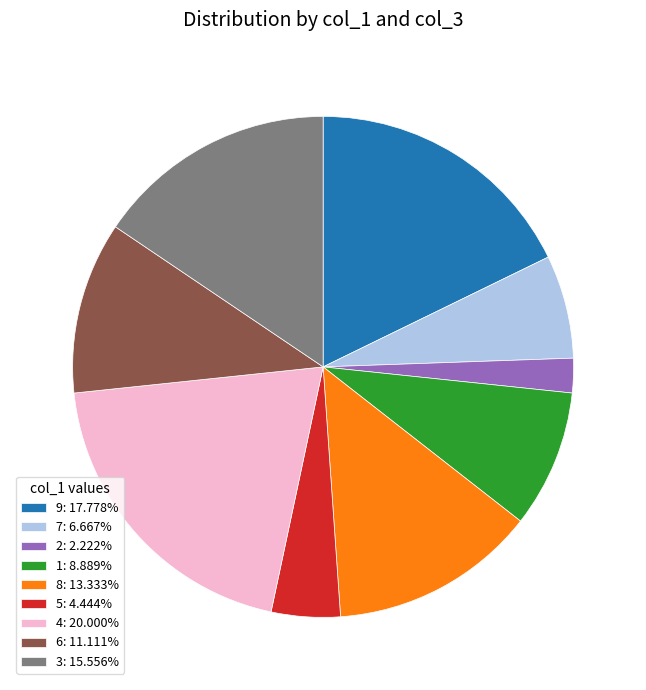

Does 7 represent more than half of the total?

No